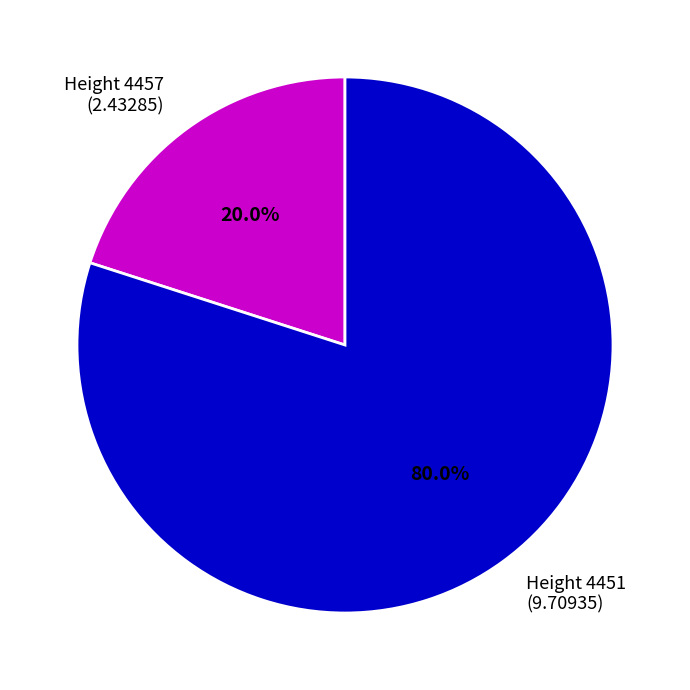

Which category has the smallest portion of the pie?

Height 4457